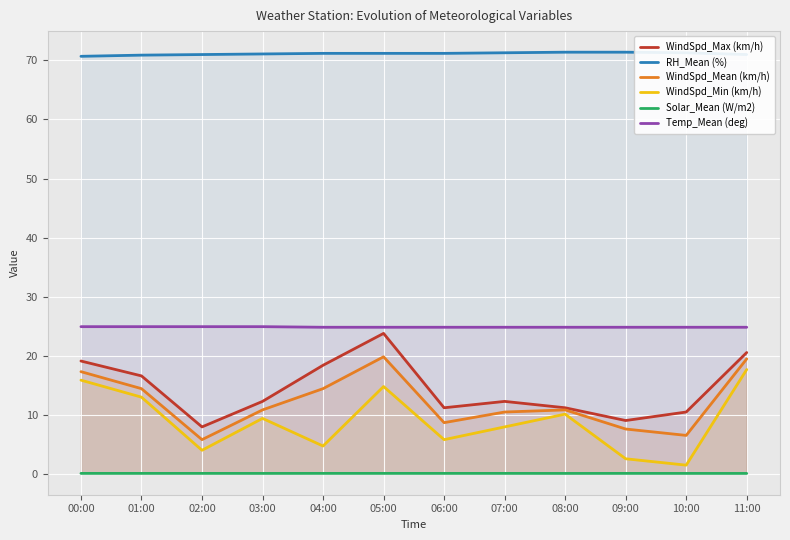

True or false: Temp_Mean (deg) has more than 0 interior local peaks.

False